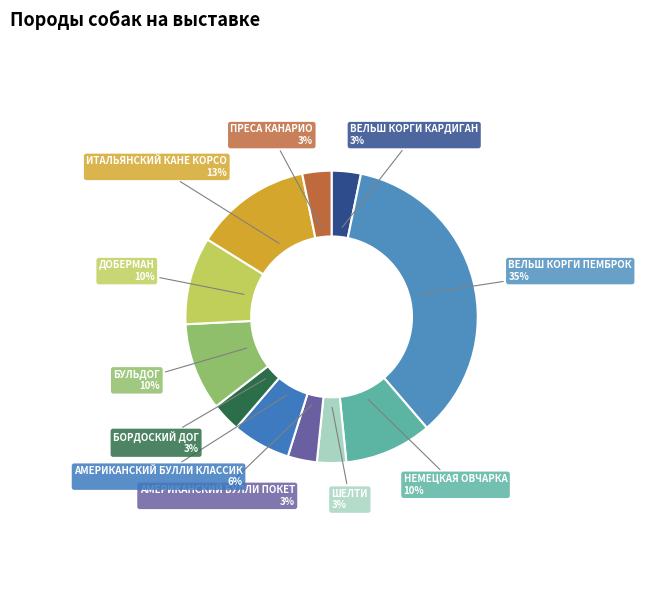

What is the largest slice in the pie chart?

ВЕЛЬШ КОРГИ ПЕМБРОК